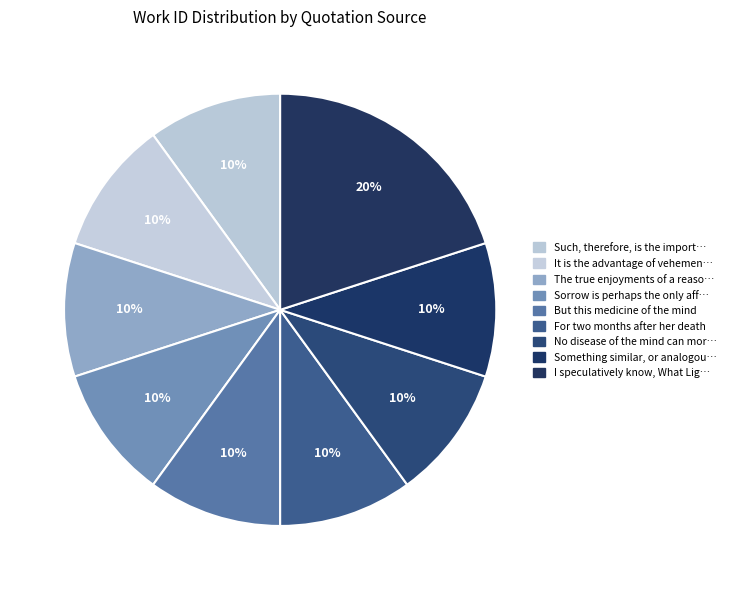

What is the smallest slice in the pie chart?

Such, therefore, is the importance